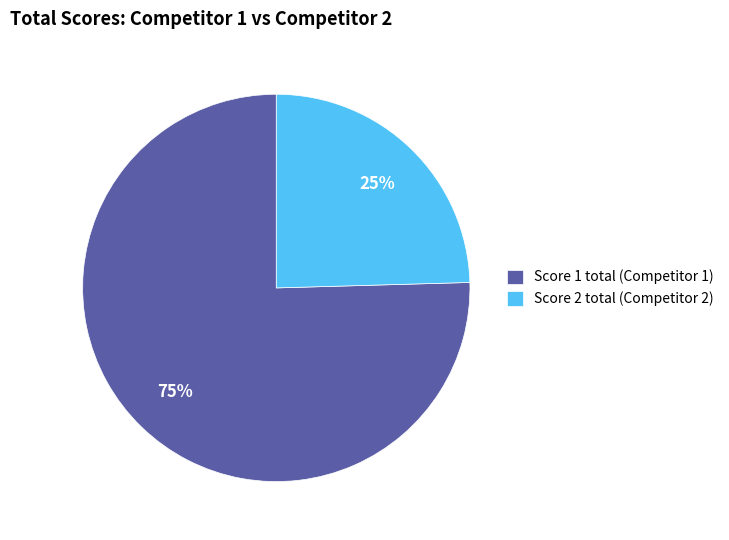

To the nearest percent, what percentage of the pie is Score 1 total (Competitor 1)?

75%